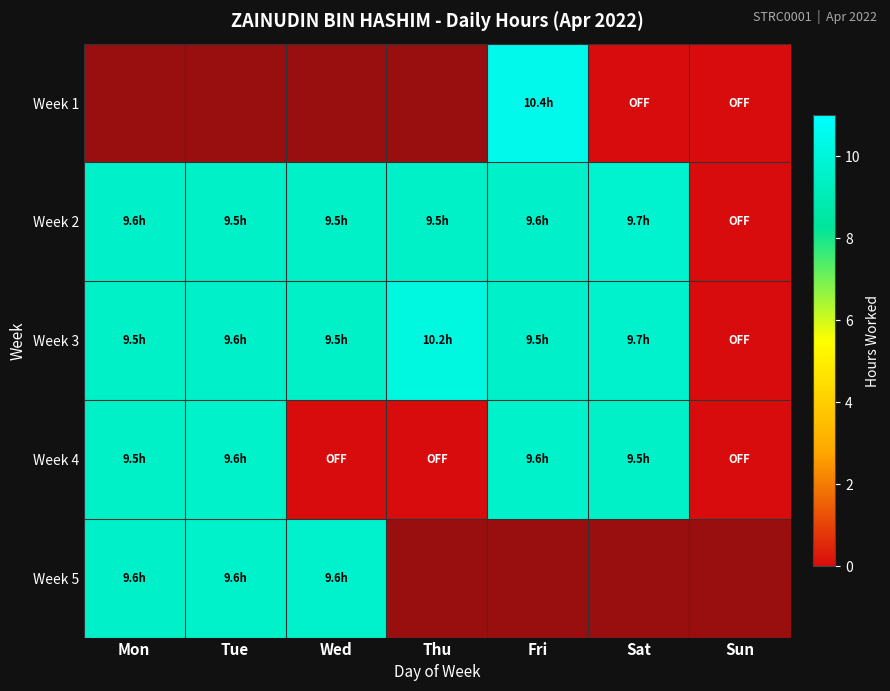

Where is Week 4 nearest to the value 4?

Wed